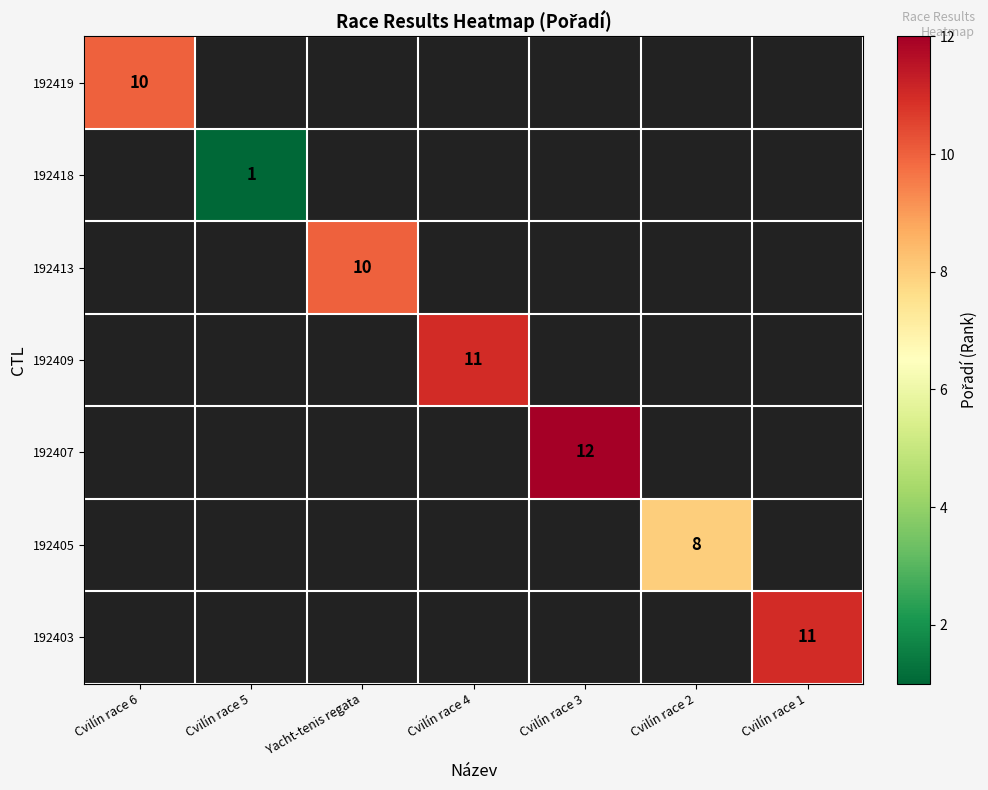

True or false: 192409 has a value of 19 at Cvilín race 4.

False